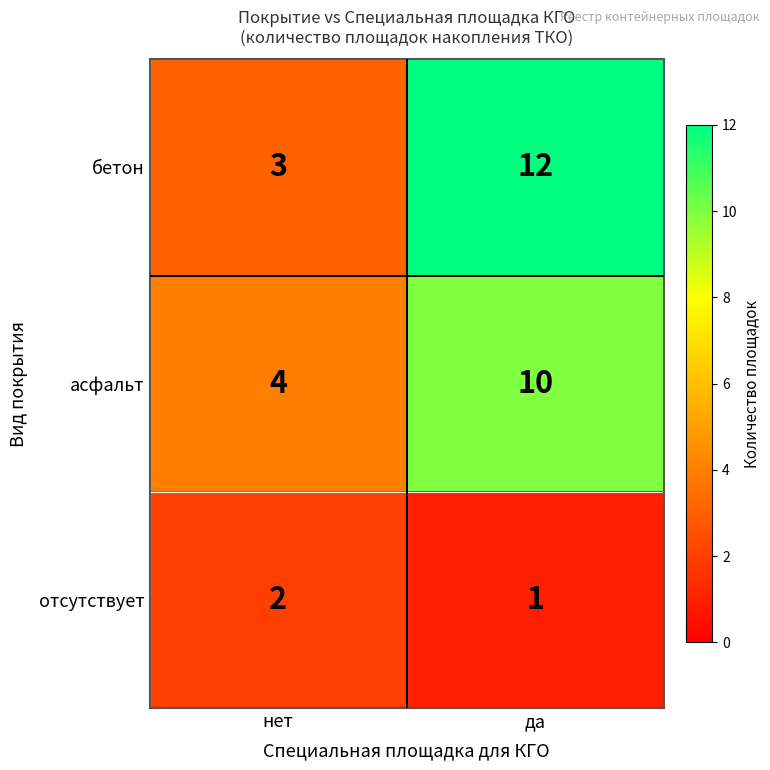

What is the approximate value of бетон at да?

12